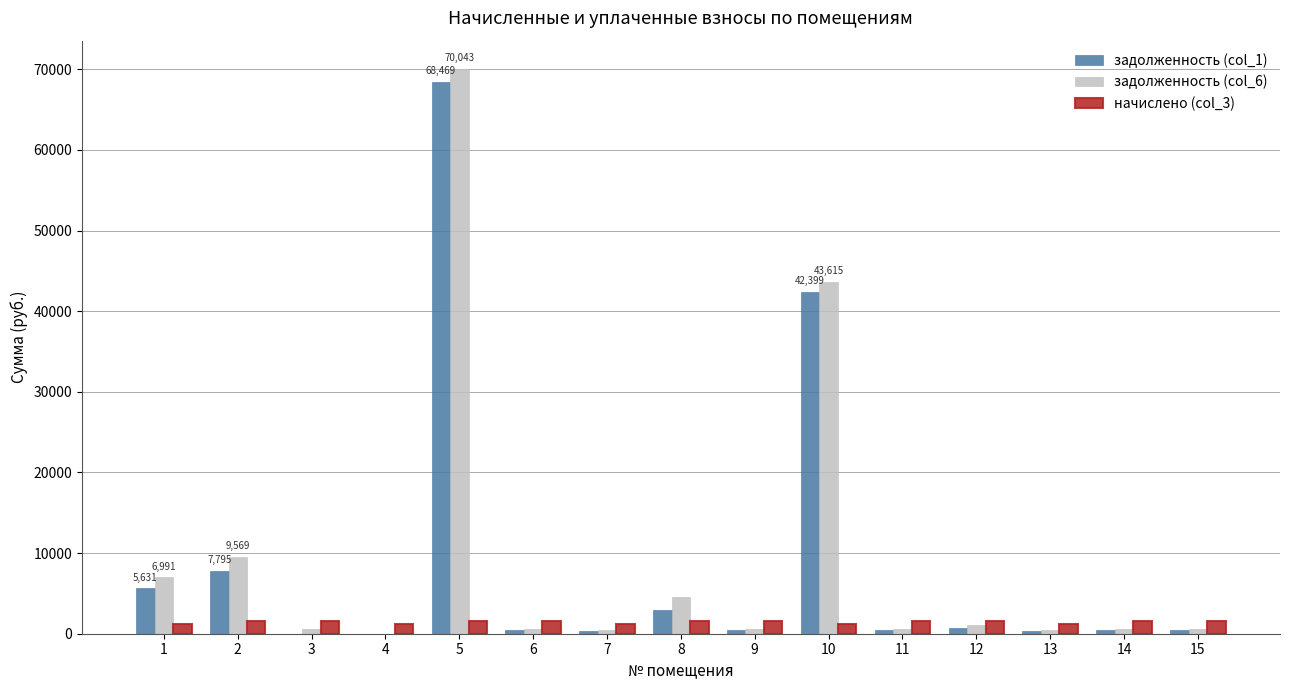

At which category is the sum across all series the highest?

5